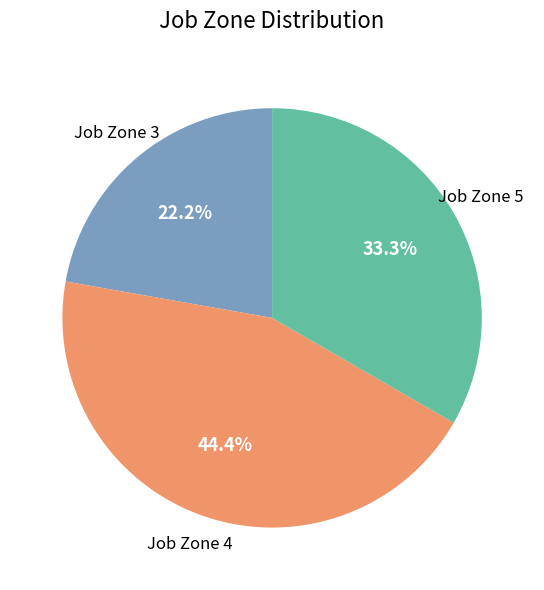

Rank the categories by value from lowest to highest.

Job Zone 3, Job Zone 5, Job Zone 4